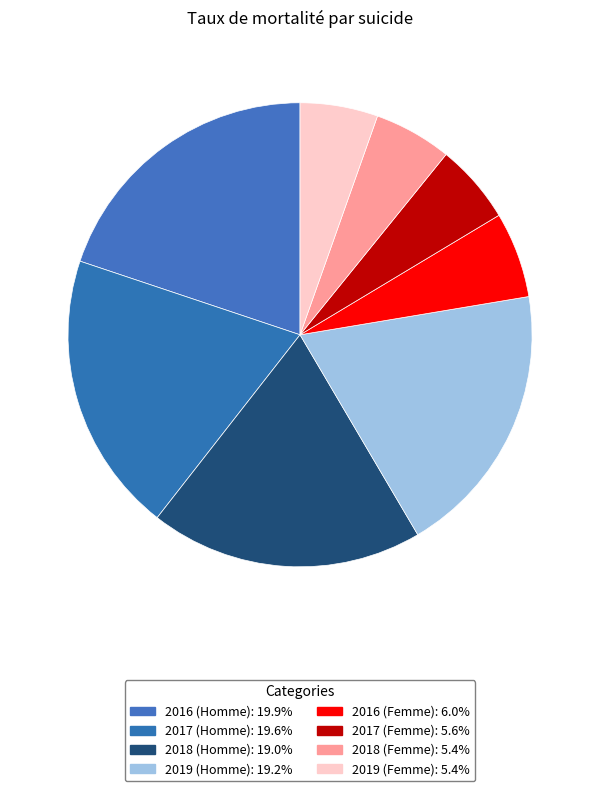

Count the number of slices in the pie.

8